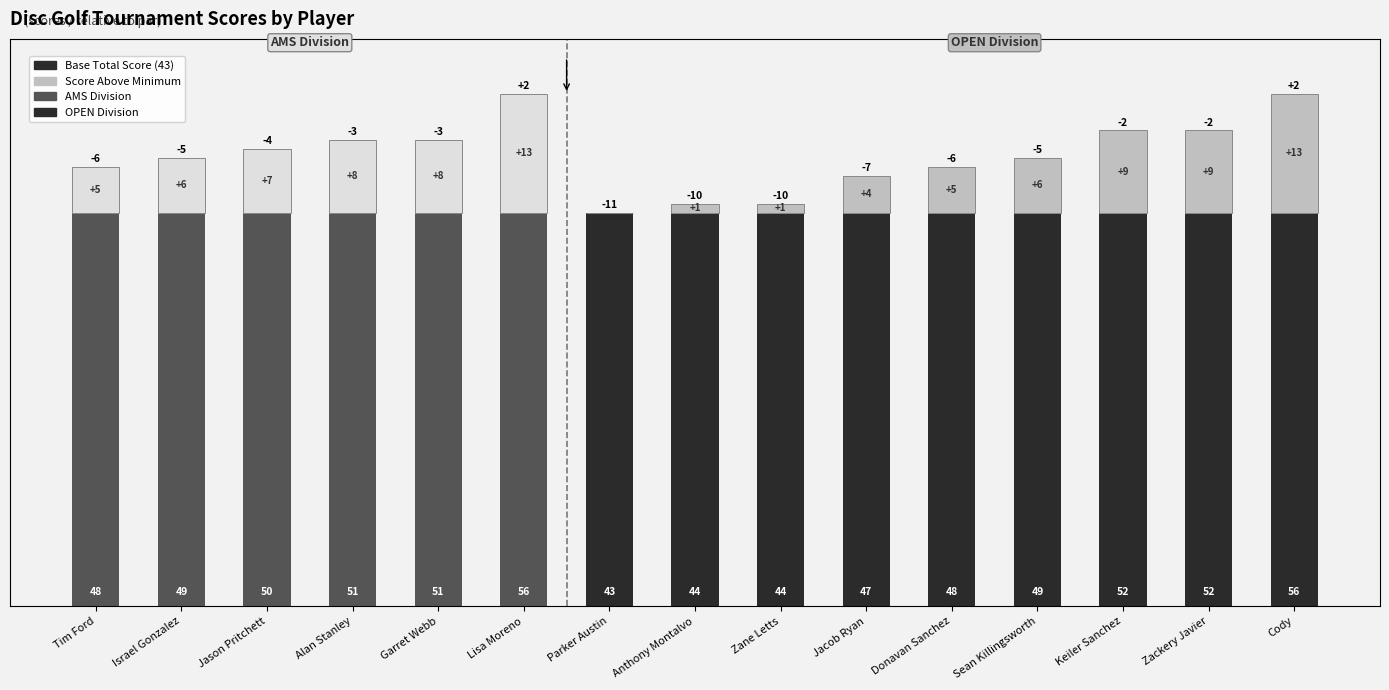

Are the bars grouped side by side (vs. stacked)?

No